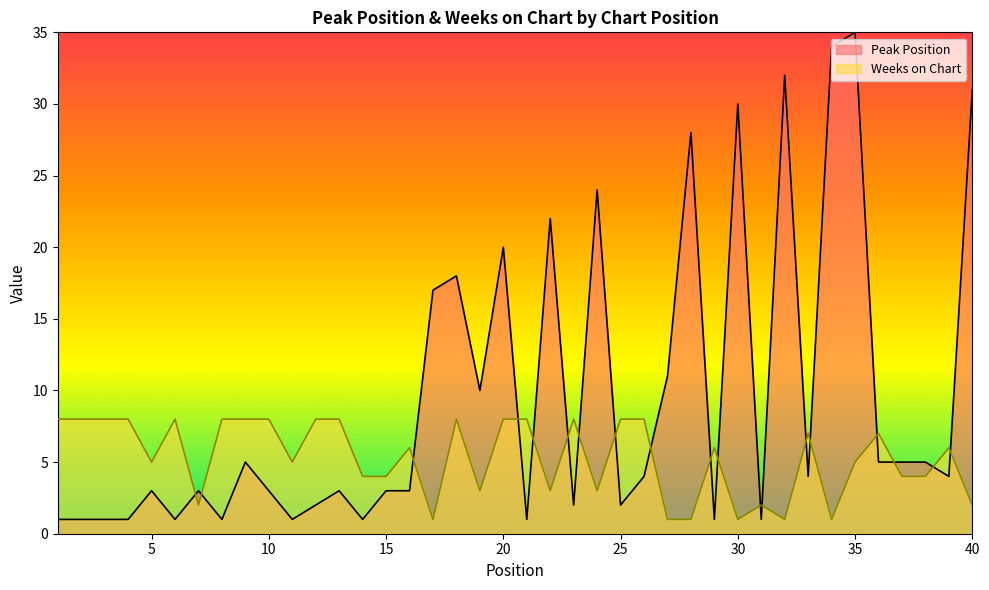

Does the chart have visible grid lines?

No